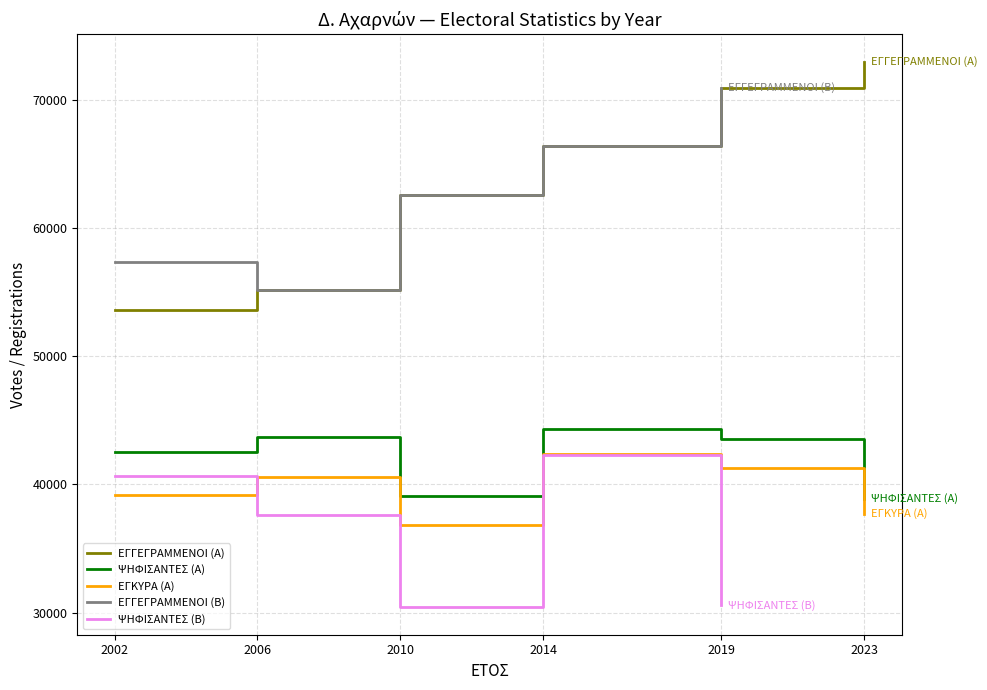

Is the value of ΨΗΦΙΣΑΝΤΕΣ (Α) at 2010 greater than the value of ΕΓΚΥΡΑ (Α) at 2019?

No